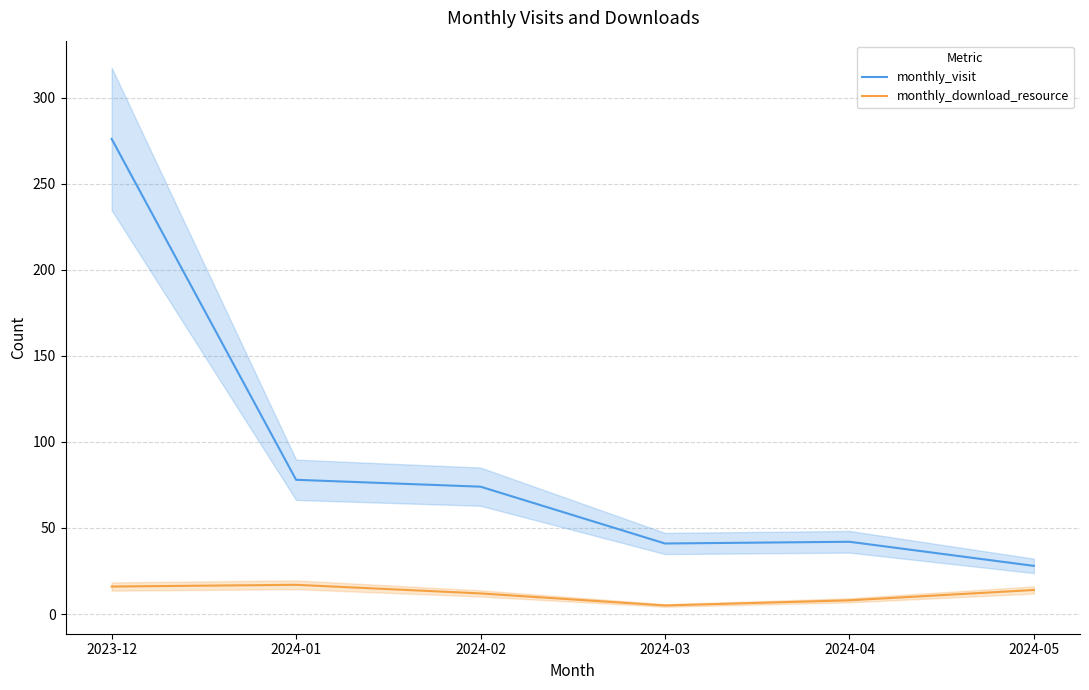

Rank the series by their maximum value, from lowest to highest.

monthly_download_resource, monthly_visit